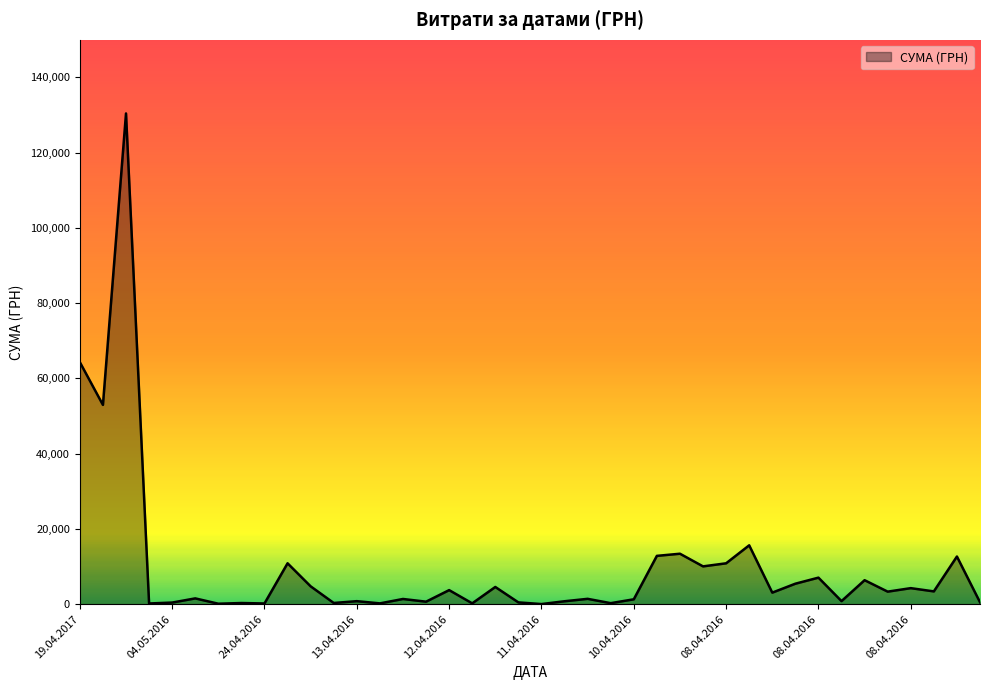

What is the difference between the maximum and minimum values?

130357.3